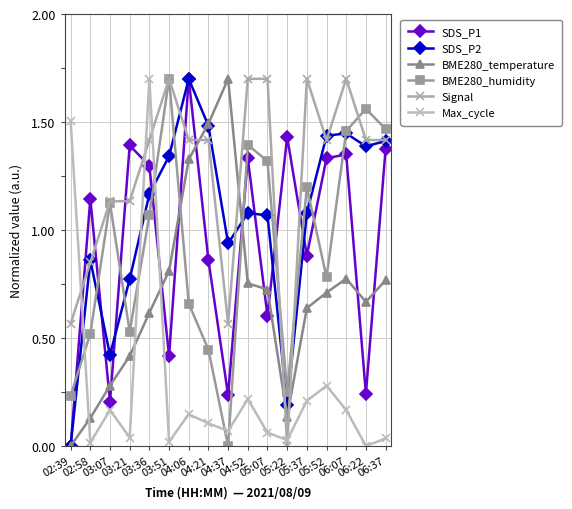

At which category does BME280_humidity reach its first local peak?

03:07